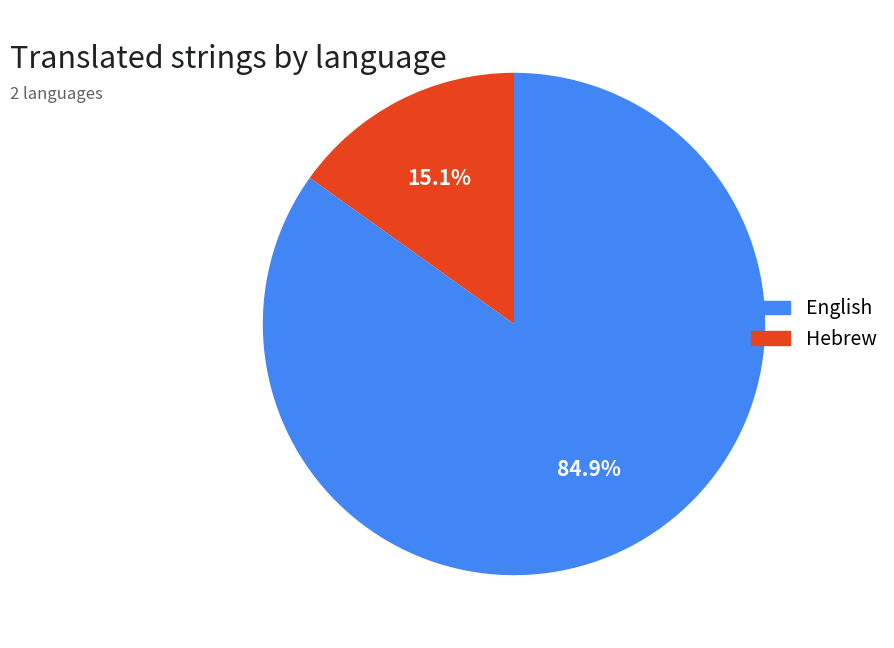

What is the total percentage of English and Hebrew?

100.0%